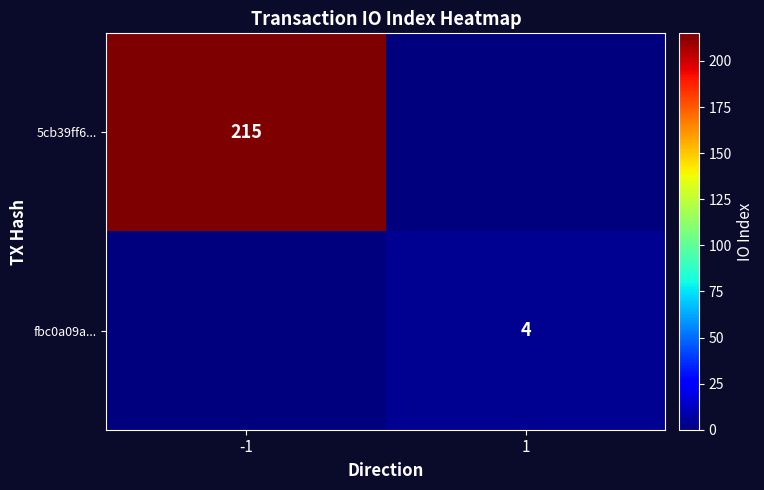

Is it true that fbc0a09a... equals 5 at 1?

False